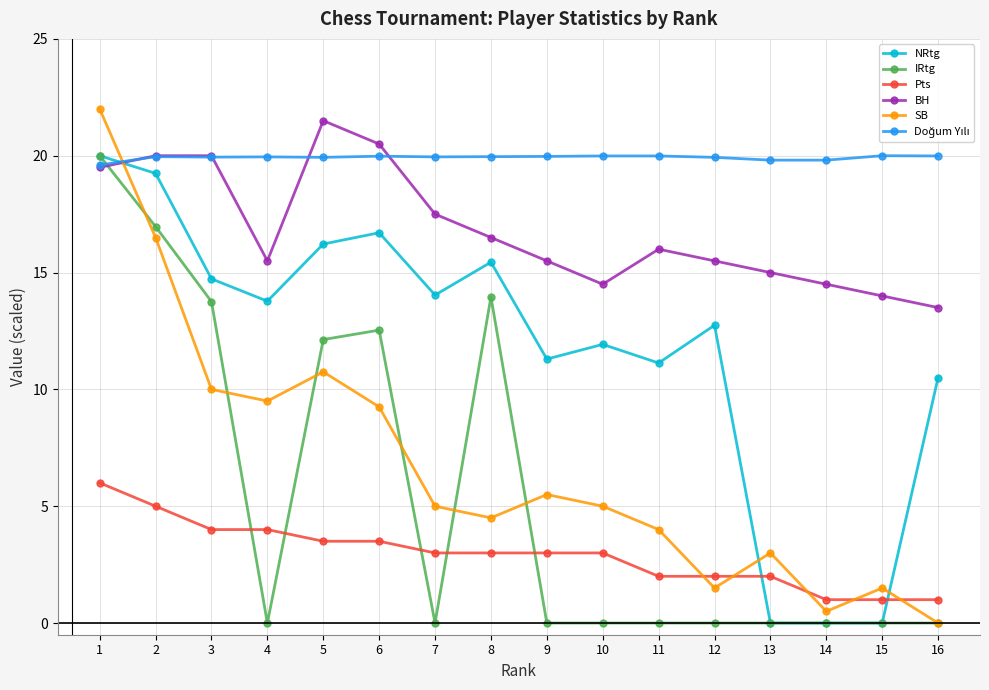

Is it true that SB equals 9.2 at 6?

True